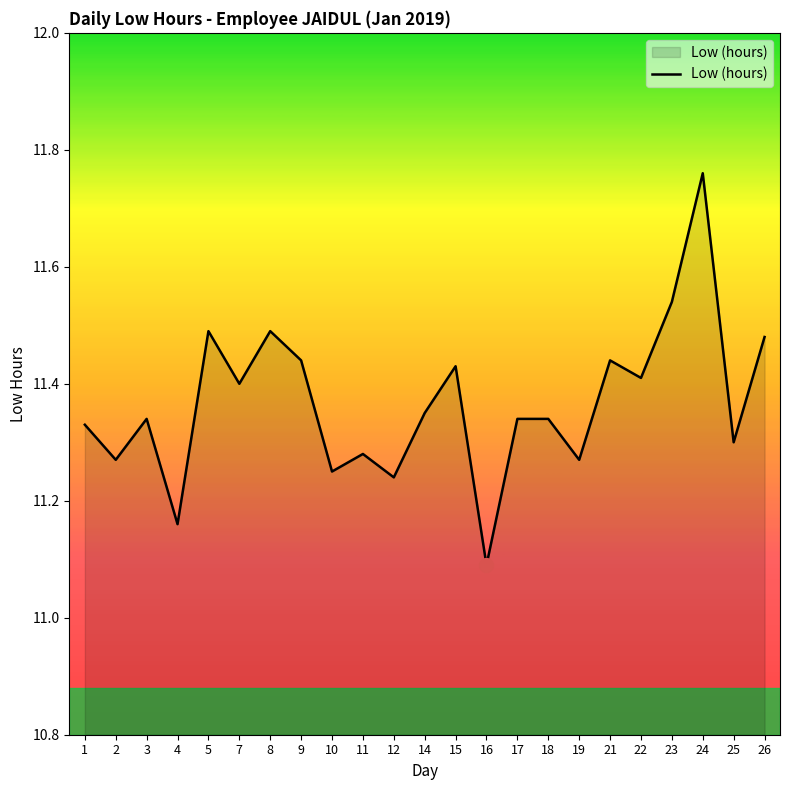

What is the change in value from 7 to 16?

-0.3